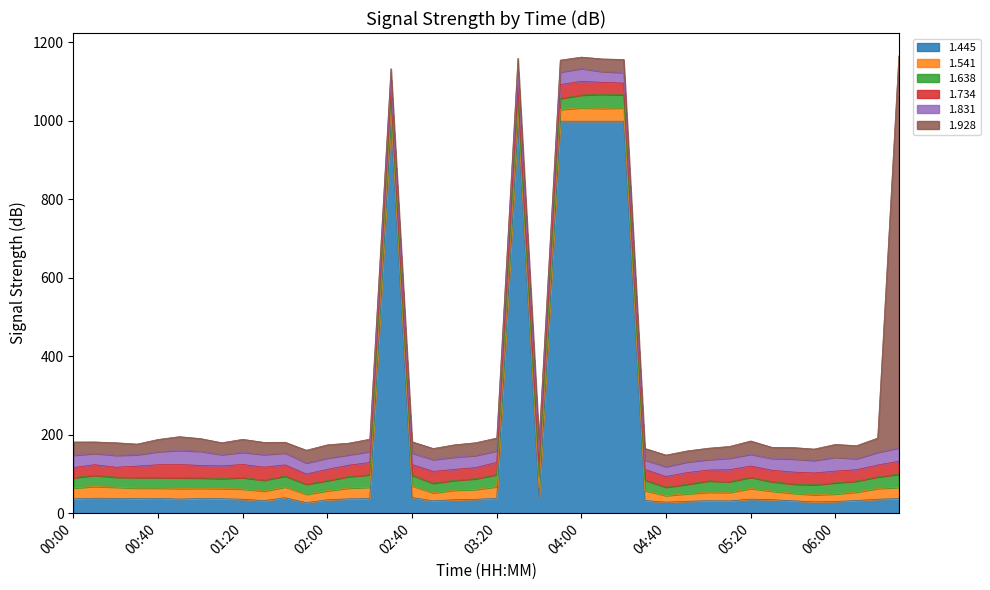

List the labels in order of 1.734 value, largest first.

02:30, 00:20, 00:00, 01:50, 04:30, 00:10, 04:40, 02:40, 05:00, 03:00, 03:10, 01:40, 02:00, 05:20, 00:30, 02:10, 06:10, 05:30, 04:50, 06:00, 02:50, 04:20, 05:50, 04:10, 06:20, 03:40, 05:10, 05:40, 02:20, 03:20, 01:00, 01:10, 00:40, 03:30, 06:30, 01:30, 01:20, 00:50, 04:00, 03:50